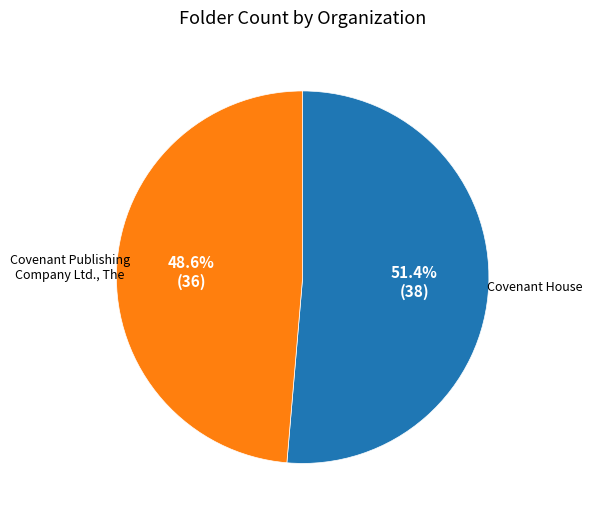

Does any single category account for the majority?

Yes